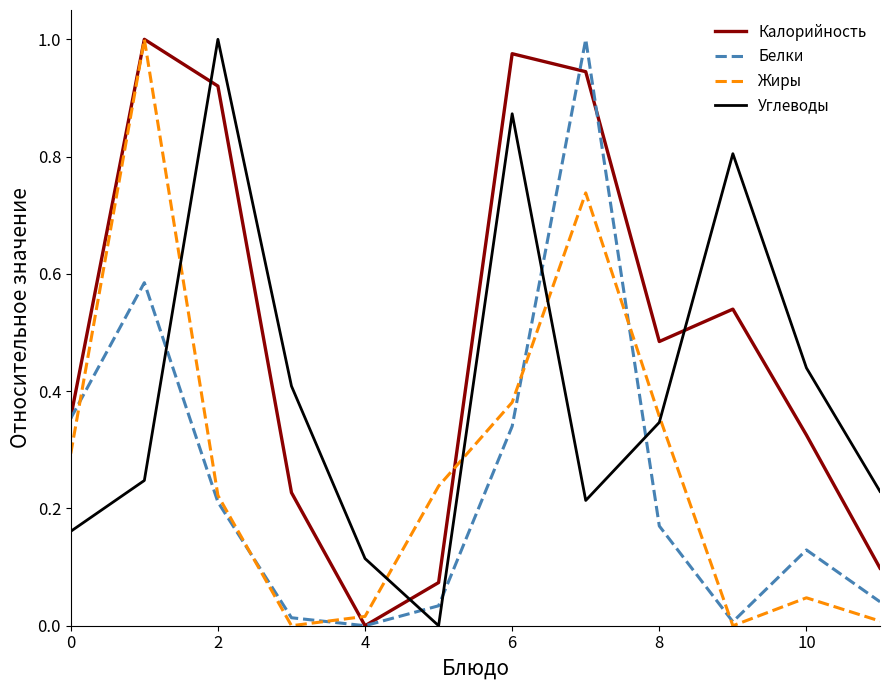

Which series has the largest total across all categories?

Калорийность